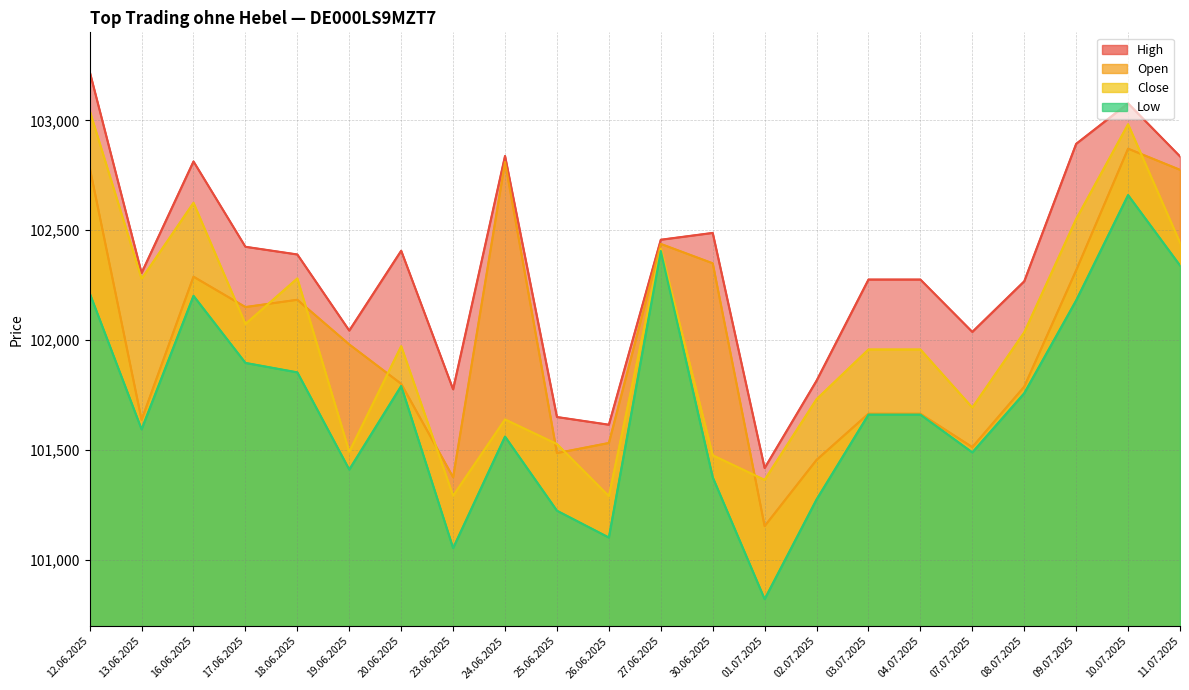

What position from the left is 18.06.2025?

5